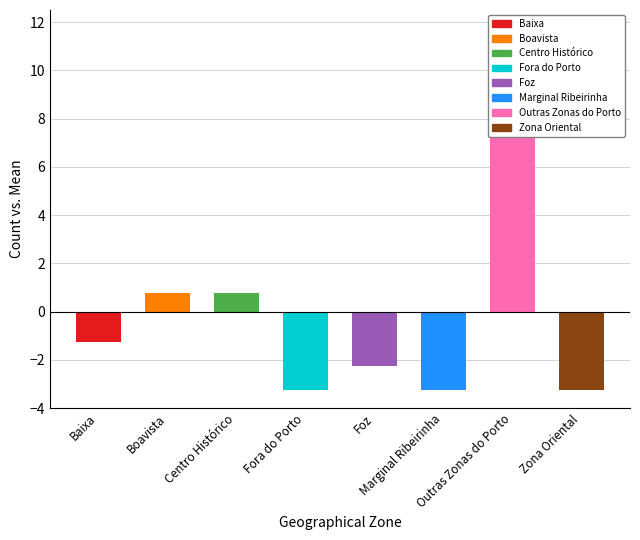

Reading left to right, extract all data points from this chart.

Baixa=-1.2	Boavista=0.8	Centro Histórico=0.8	Fora do Porto=-3.2	Foz=-2.2	Marginal Ribeirinha=-3.2	Outras Zonas do Porto=11.8	Zona Oriental=-3.2